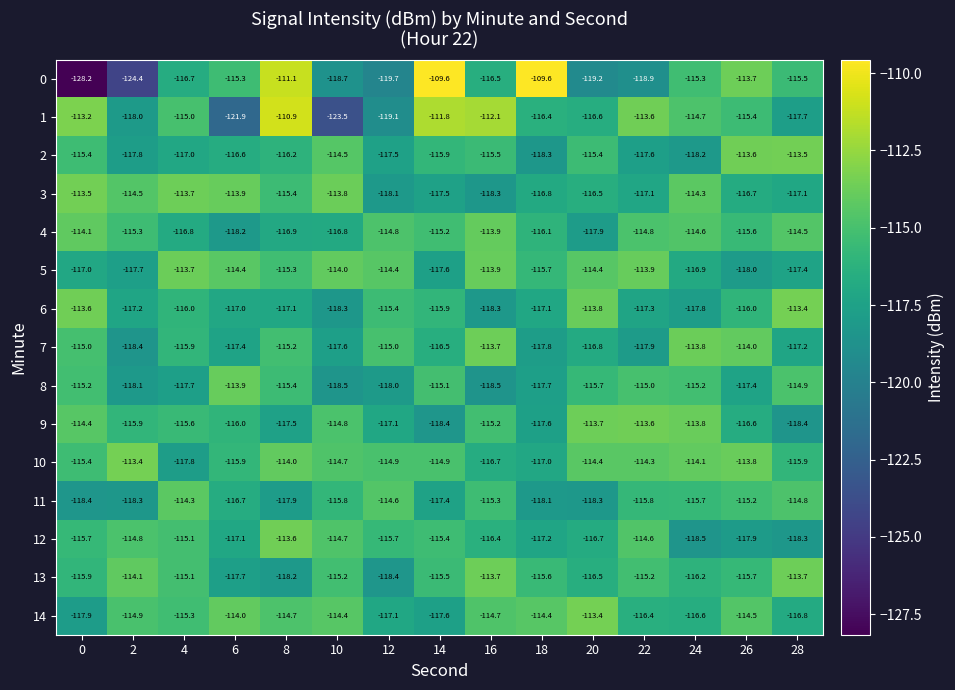

At which label does 4 reach its peak?

16